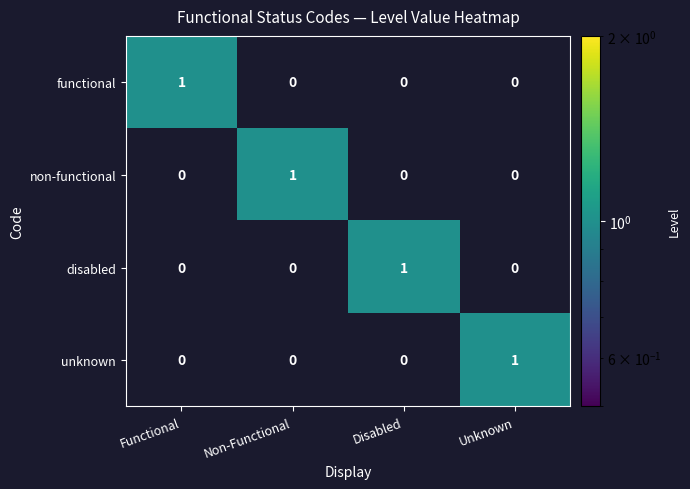

At how many categories does at least one series exceed 0?

4